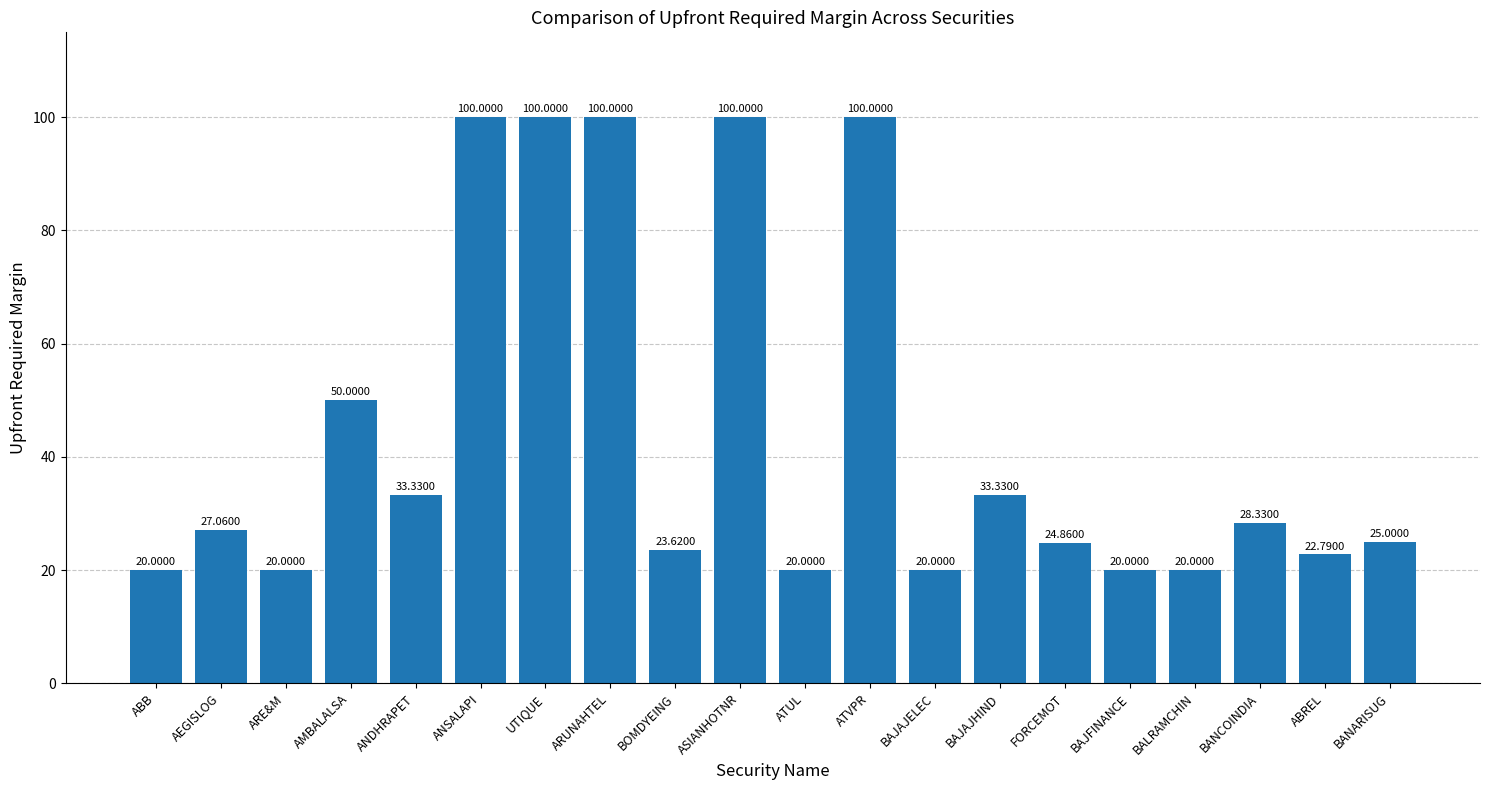

Where is the data nearest to the value 60?

AMBALALSA